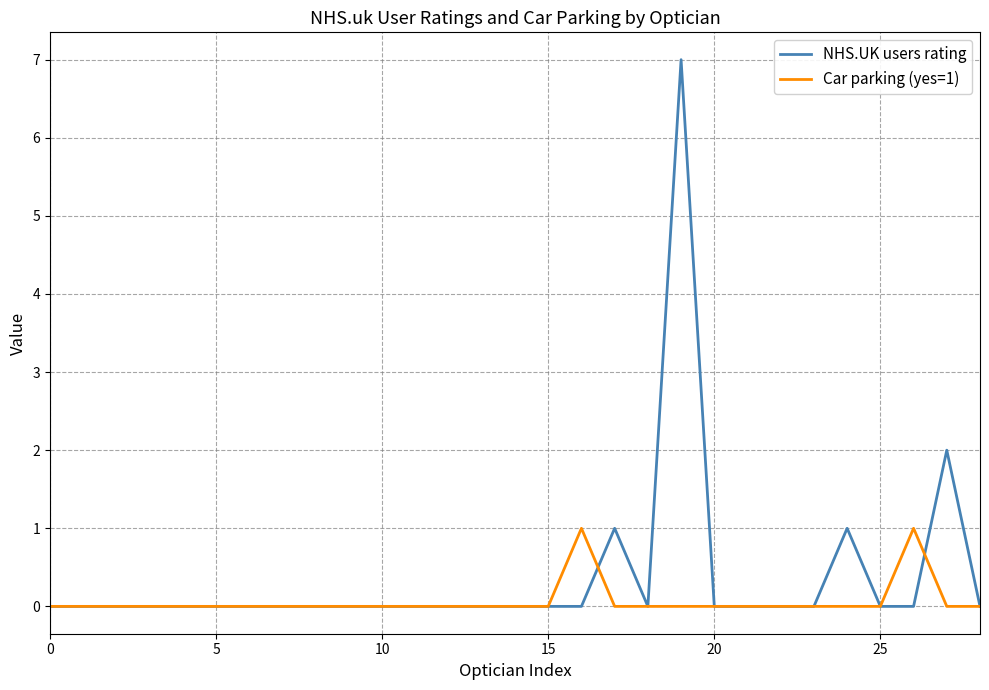

What is the greatest value displayed?

7